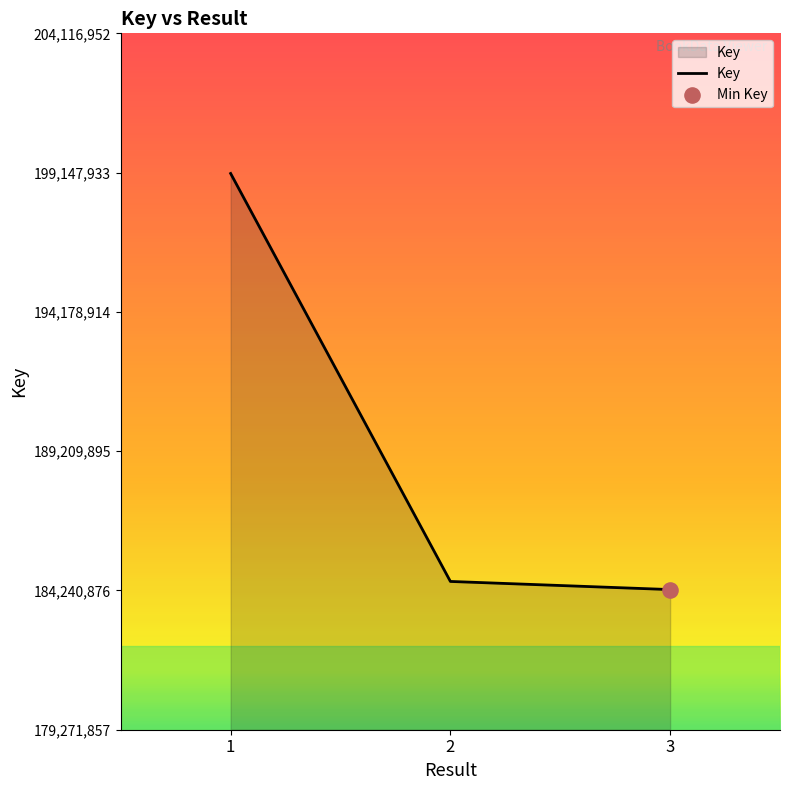

Approximately how many times larger is the value at 3 compared to 2?

1.0